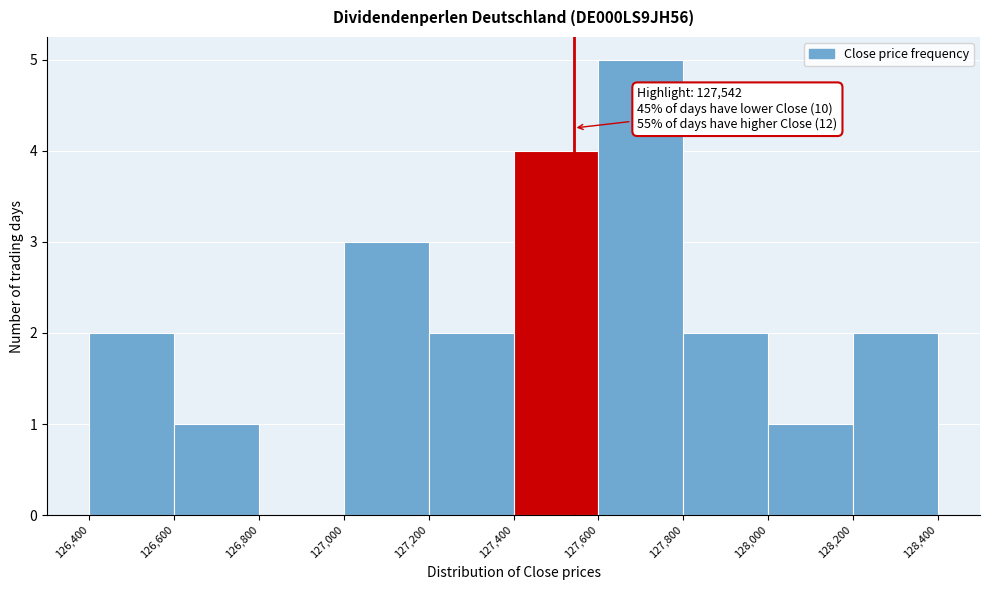

Which range on the x-axis has the tallest bar?

127,600 to 127,800